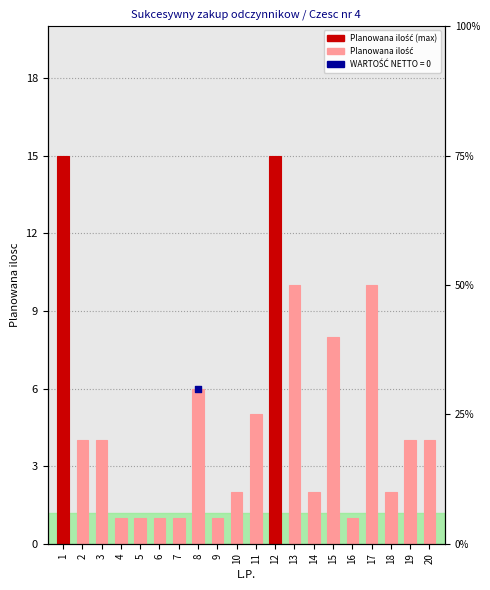

What is the change in value from 6 to 17?

+9